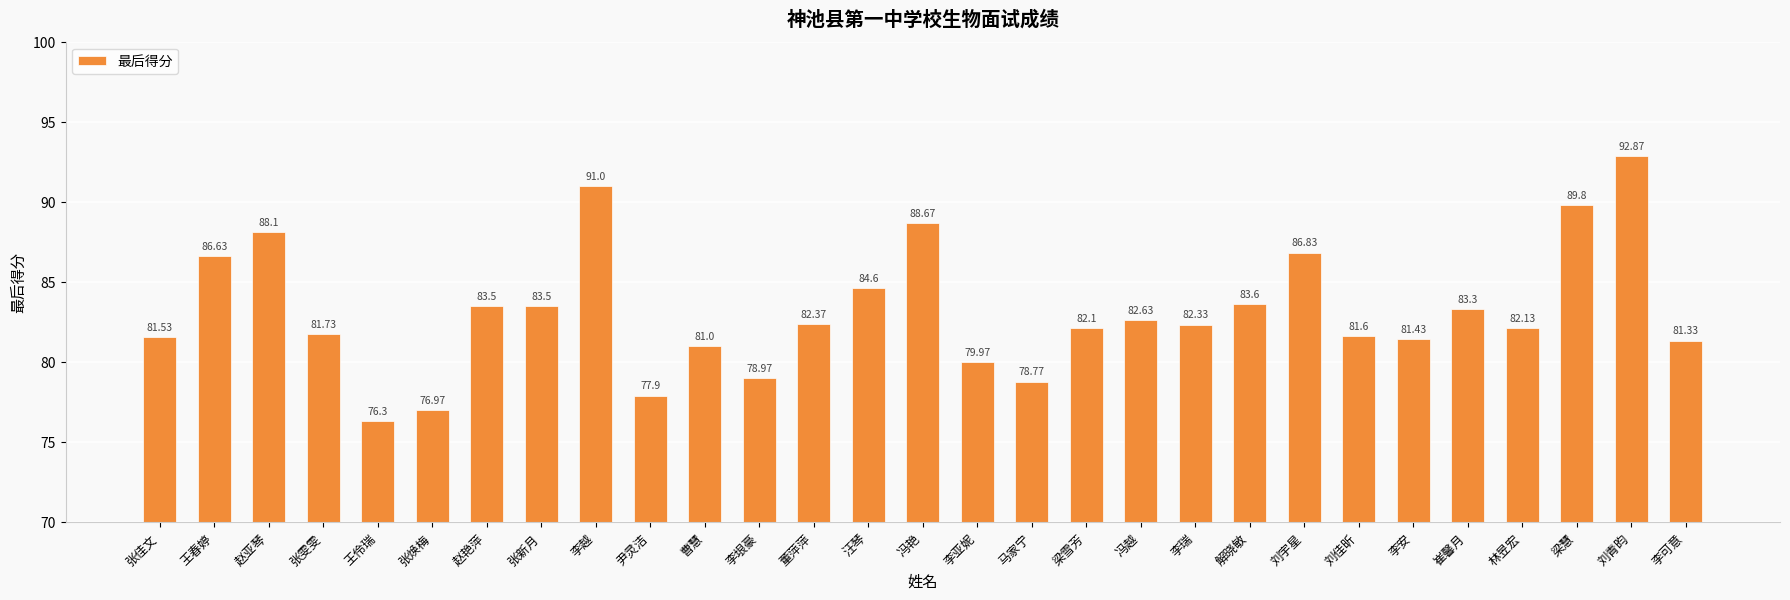

Reading right to left, list all the values displayed in this chart.

81.3	92.9	89.8	82.1	83.3	81.4	81.6	86.8	83.6	82.3	82.6	82.1	78.8	80.0	88.7	84.6	82.4	79.0	81.0	77.9	91.0	83.5	83.5	77.0	76.3	81.7	88.1	86.6	81.5